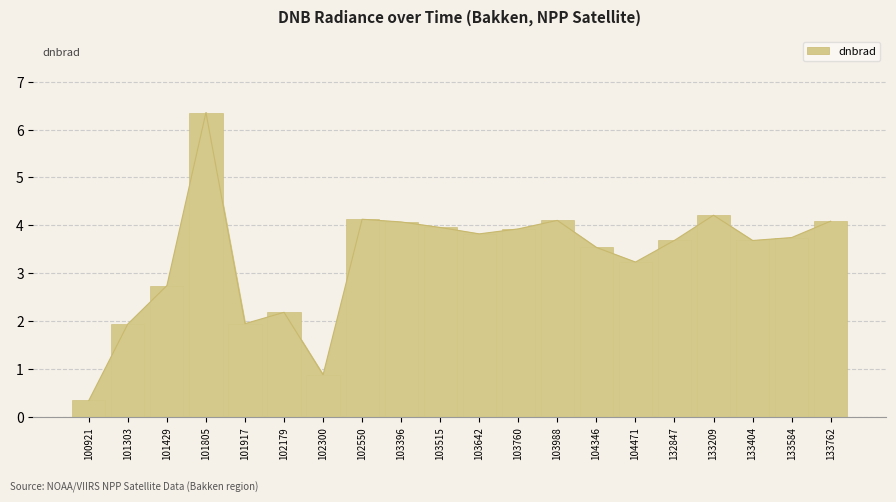

Which category has the highest value across all series?

101805